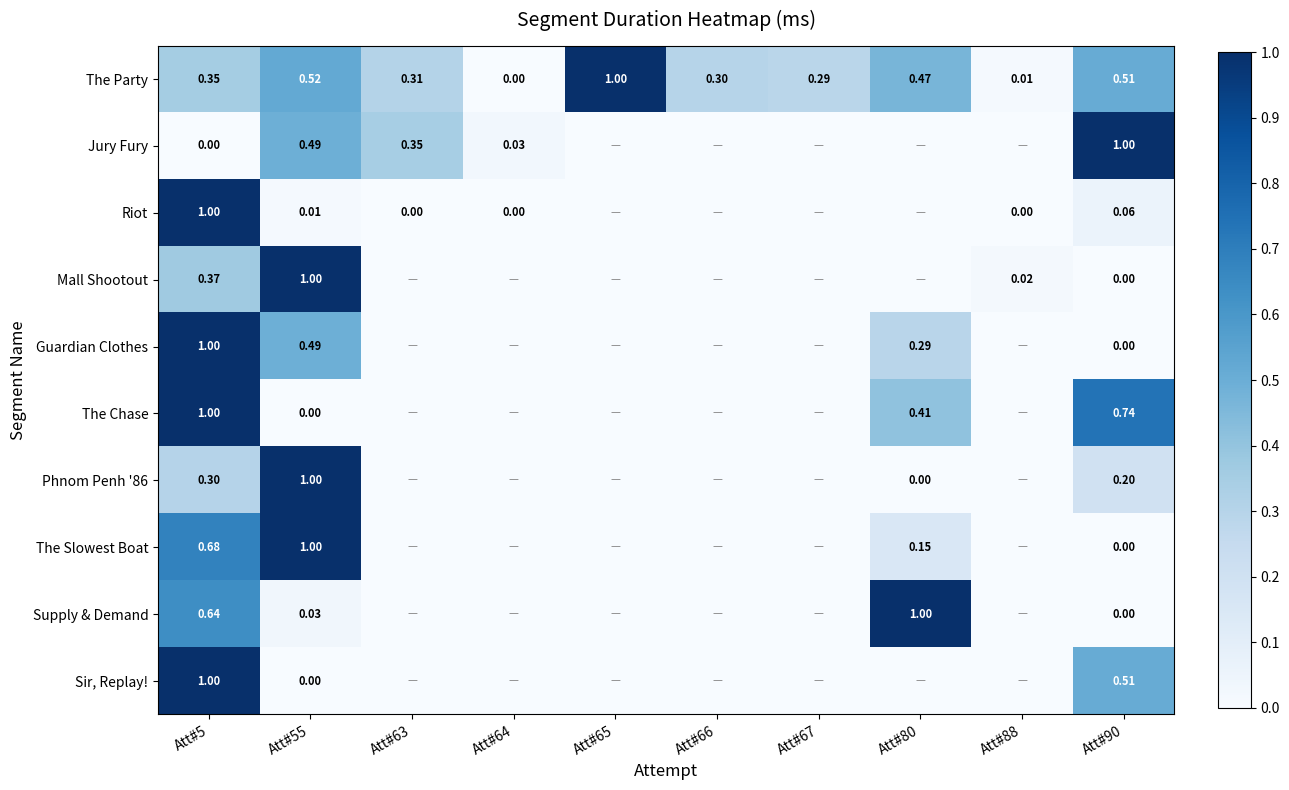

Which category has the highest value across all series?

Att#5